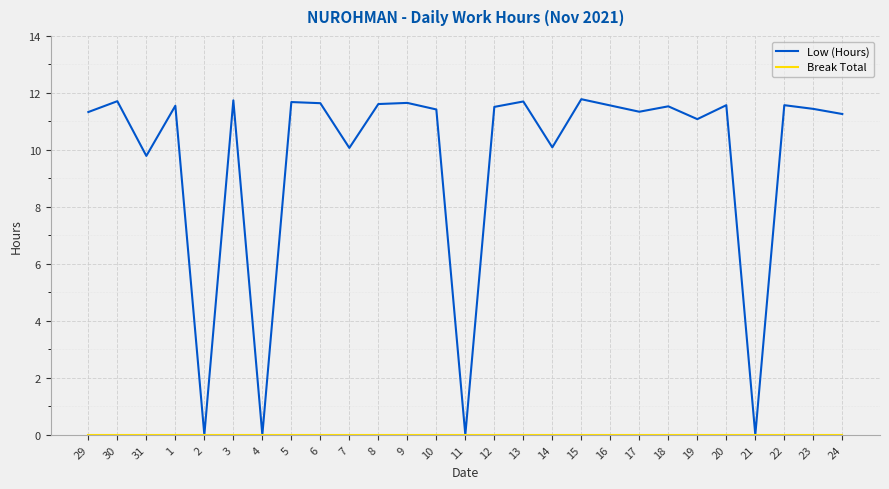

What position from the left is 17?

20